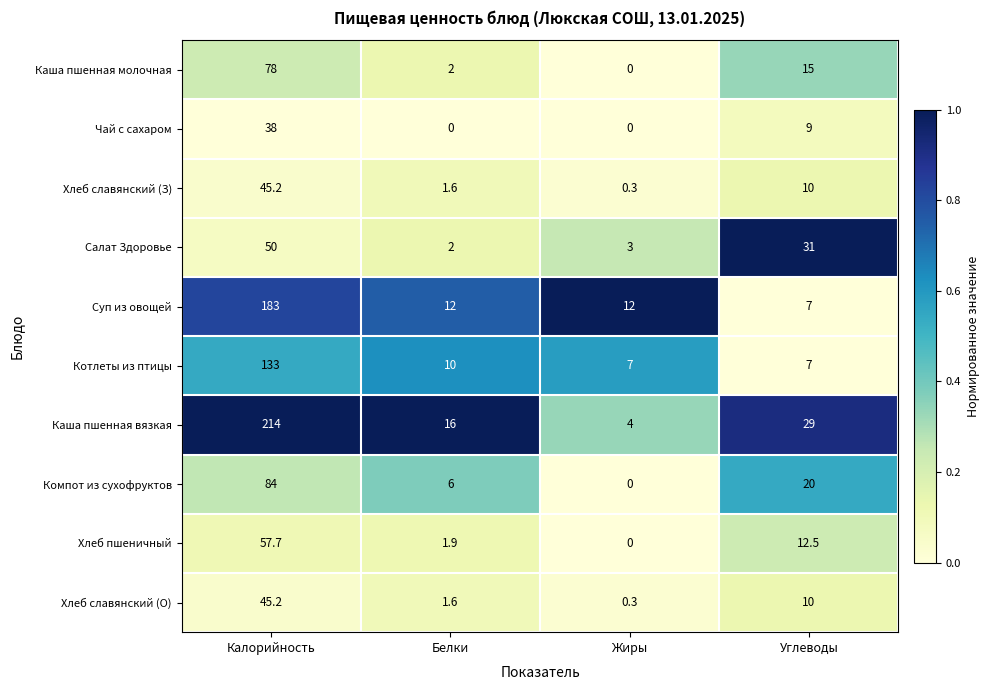

At which label does Котлеты из птицы first exceed 10?

Калорийность